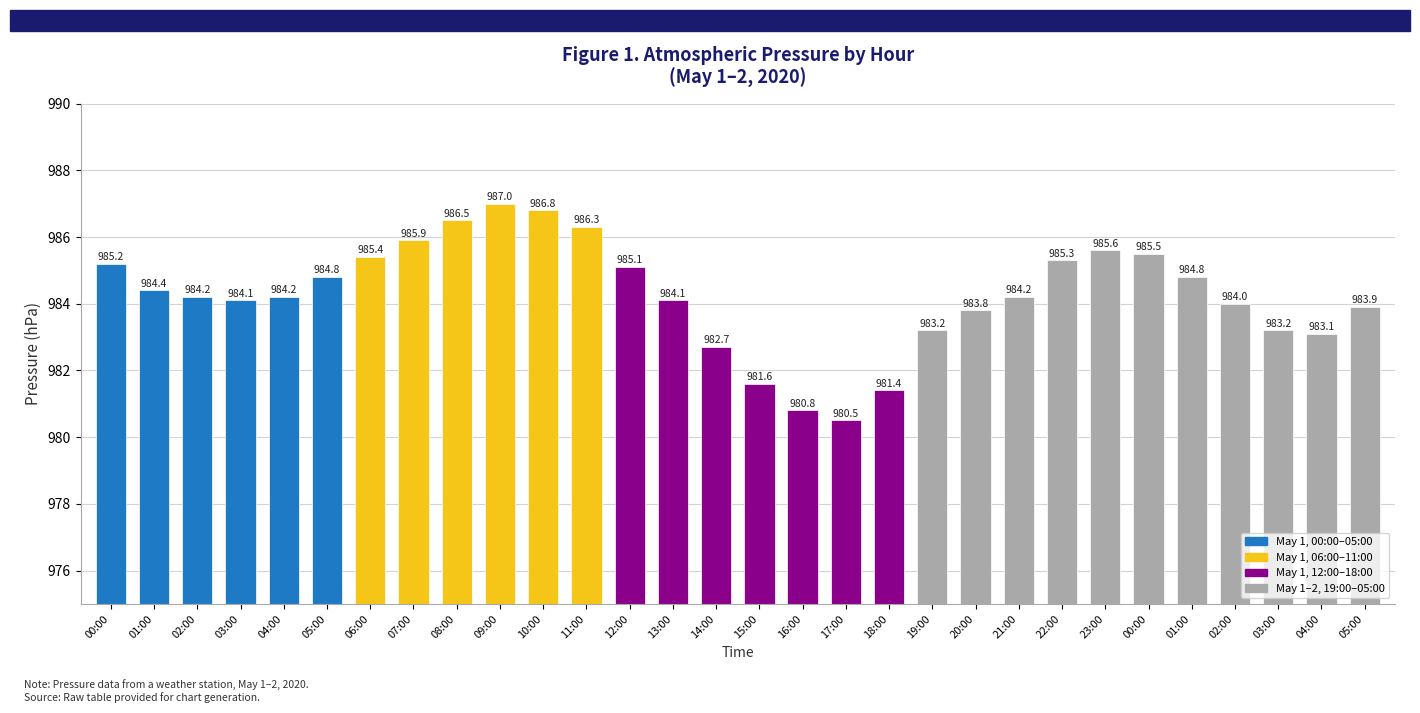

How many bars are there in total?

30